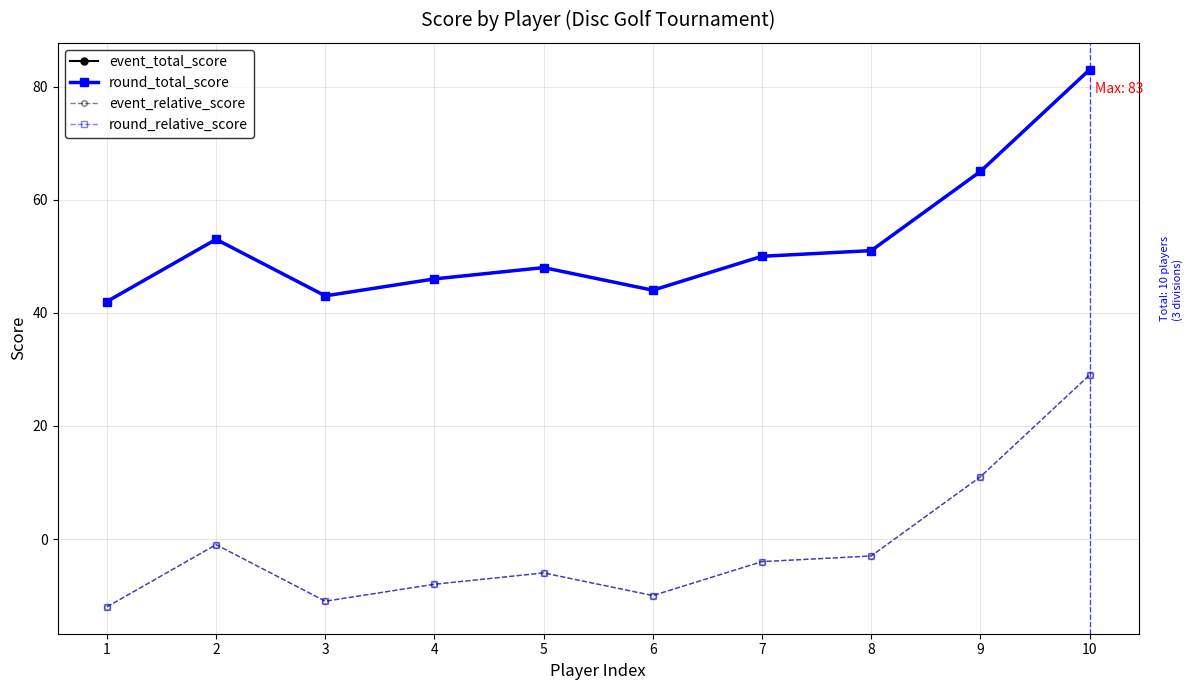

What is the difference between the highest and lowest values at 7?

54